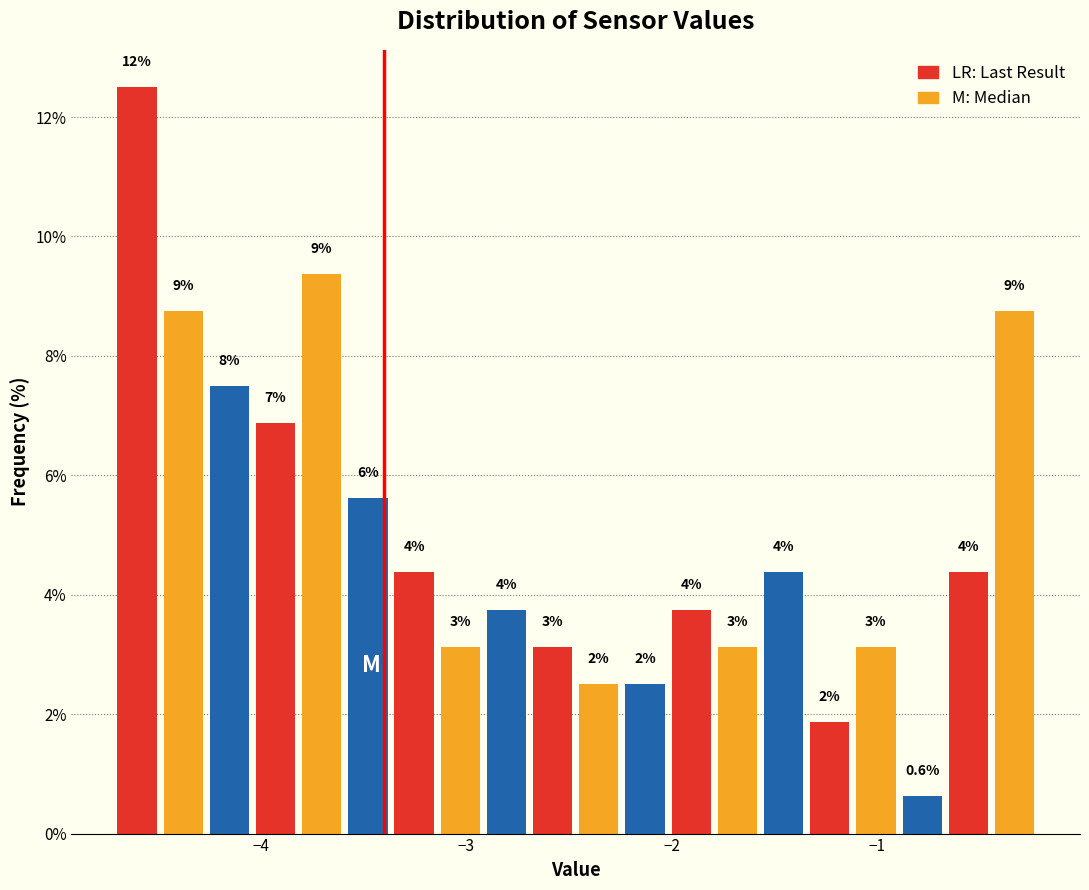

Around what value on the x-axis is the tallest bar? Give the approximate position of its centre, as read against the axis.

-4.6